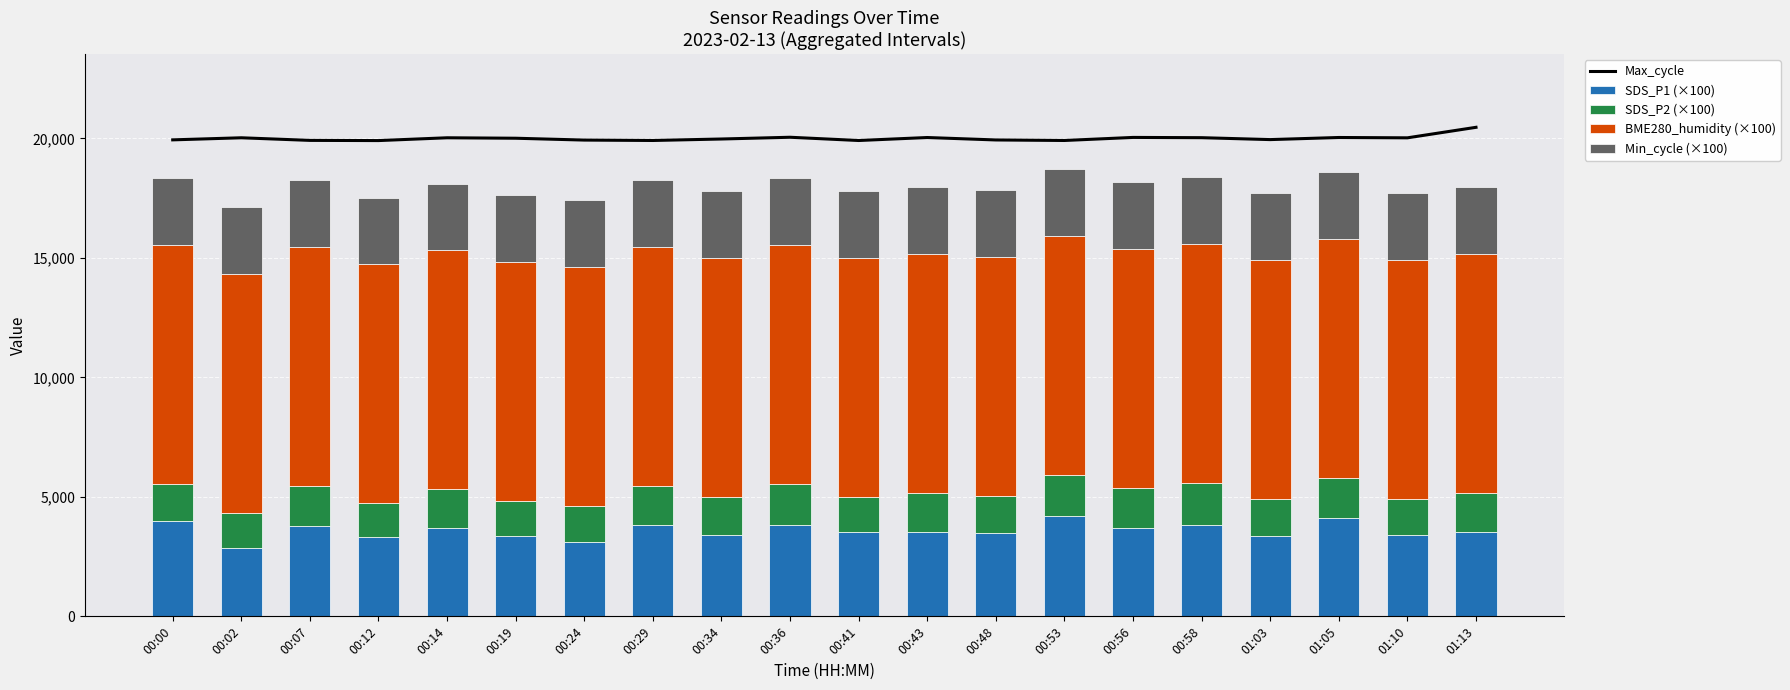

What are all the series names shown in the legend?

Max_cycle, SDS_P1 (×100), SDS_P2 (×100), BME280_humidity (×100), Min_cycle (×100)